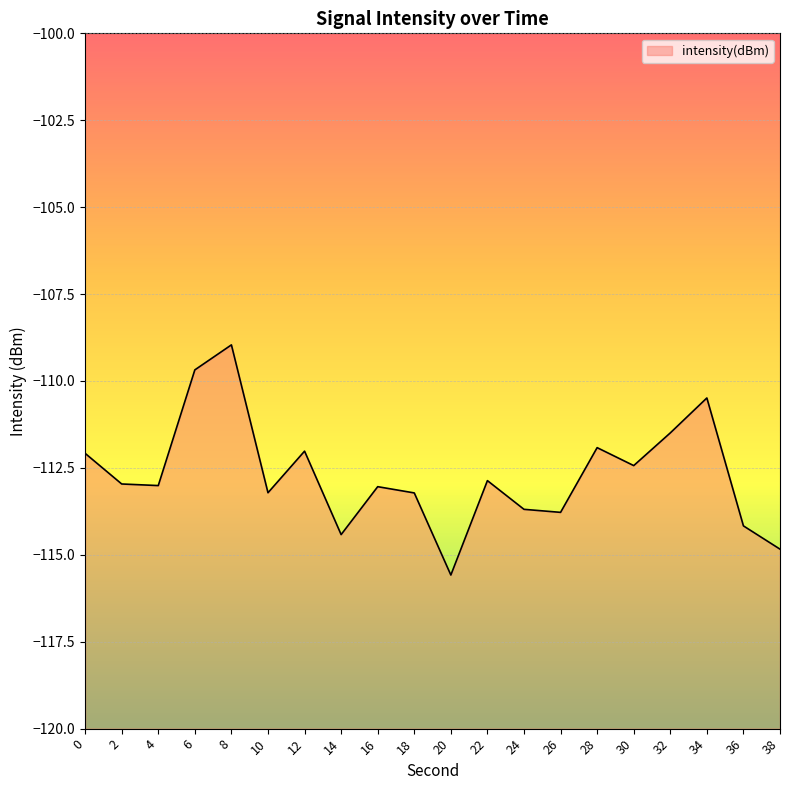

How many series are shown in this chart?

1